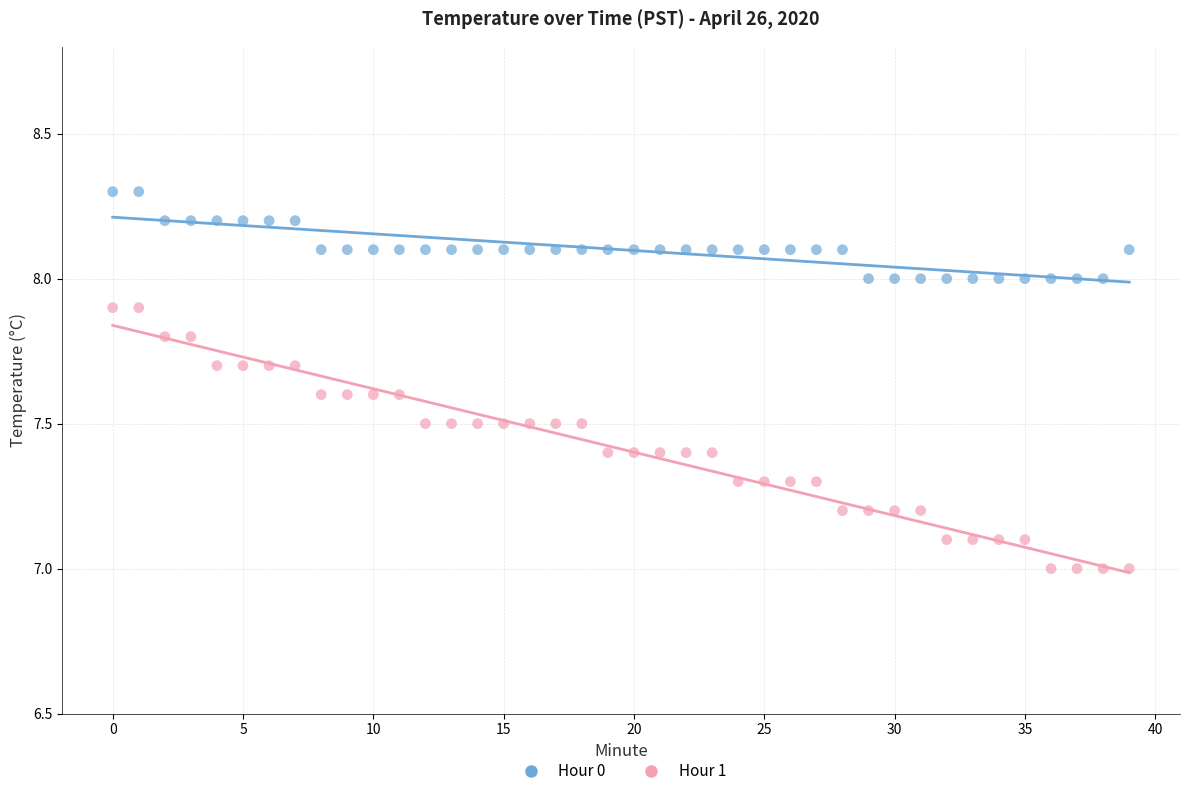

Which series has the widest spread of Y values?

Hour 1